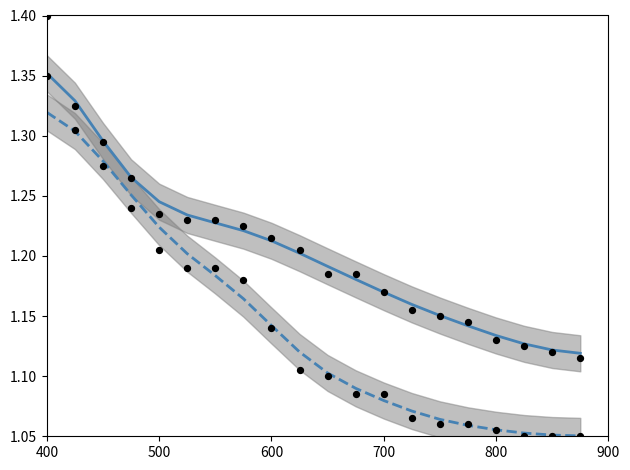

At which category is the sum across all series the highest?

400